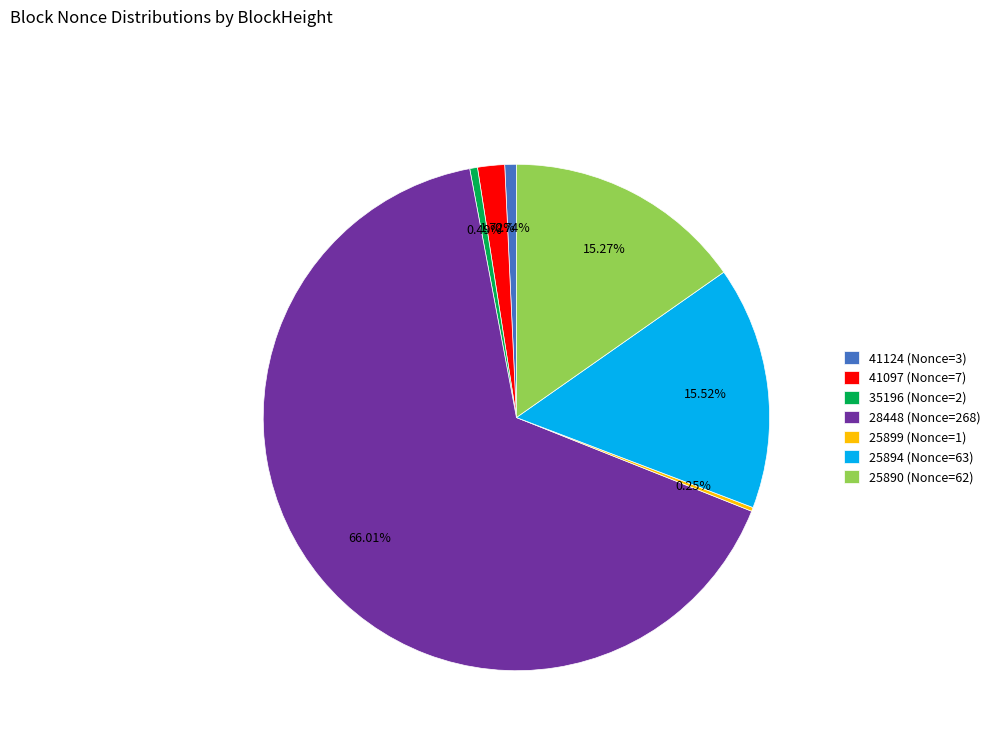

Do 25890 (Nonce=62) and 41124 (Nonce=3) together represent more than half of the pie?

No